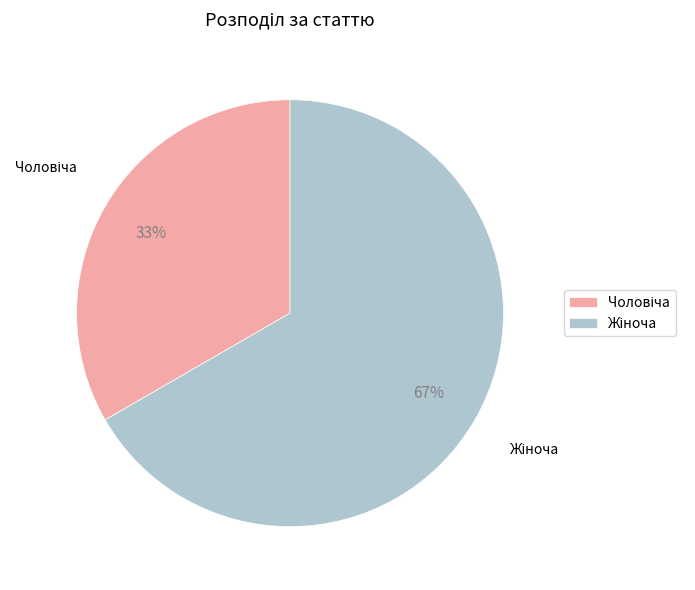

To the nearest percent, what is the average slice percentage?

50%